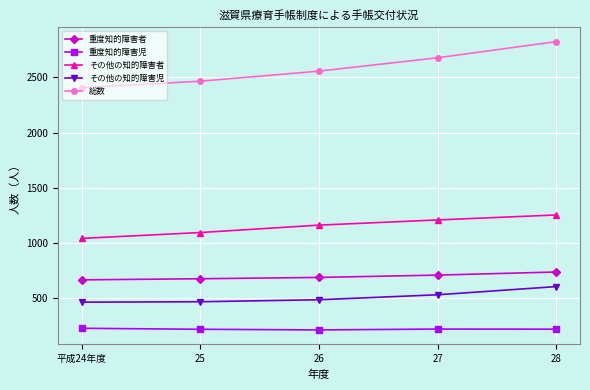

What value does the 総数 series have at 28?

2823